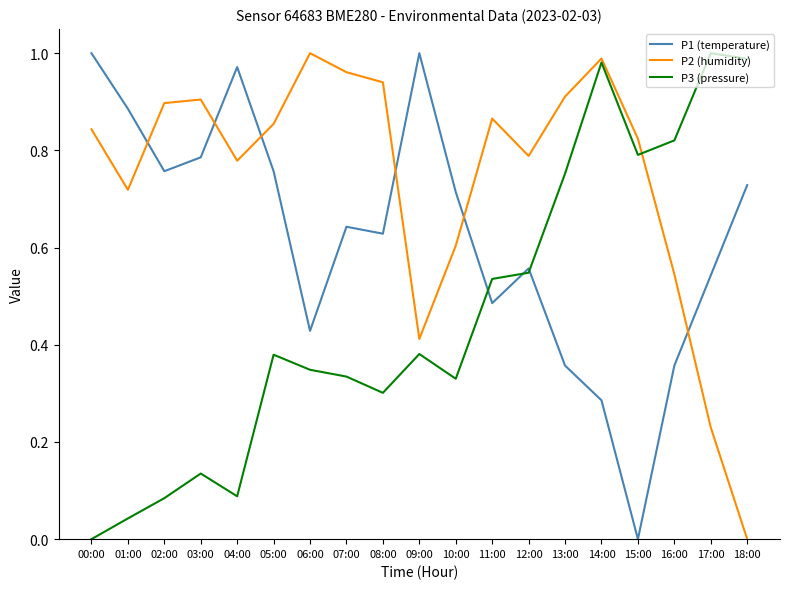

Does the chart have visible grid lines?

No